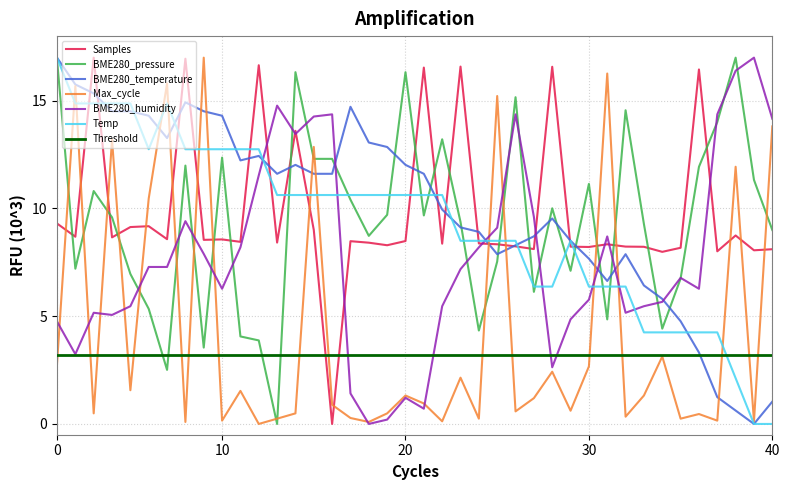

Is it true that BME280_temperature equals 22.3 at 00:11?

False